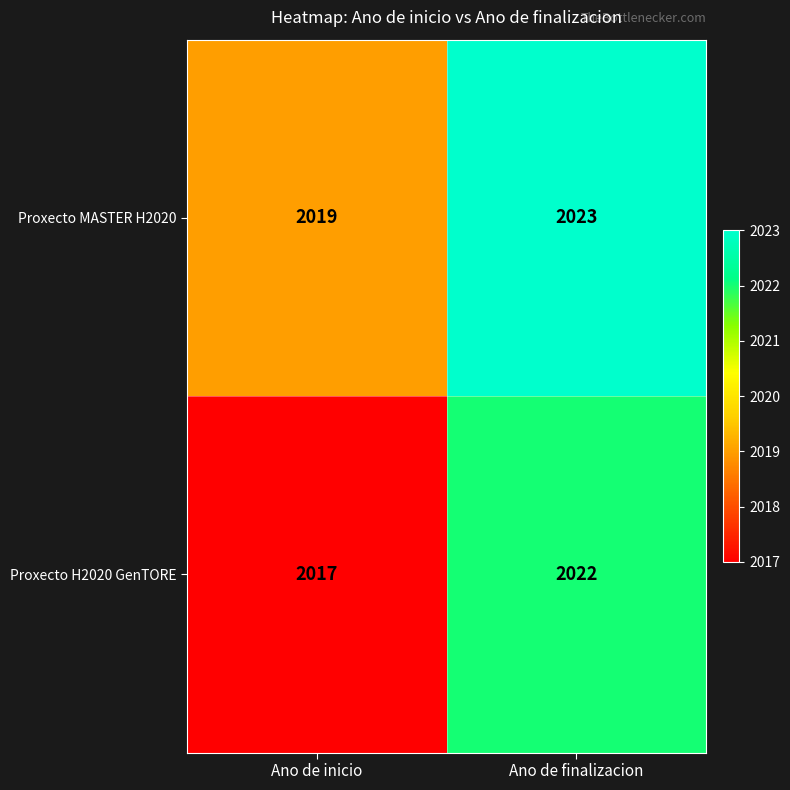

Which series has the widest spread of values?

Proxecto H2020 GenTORE